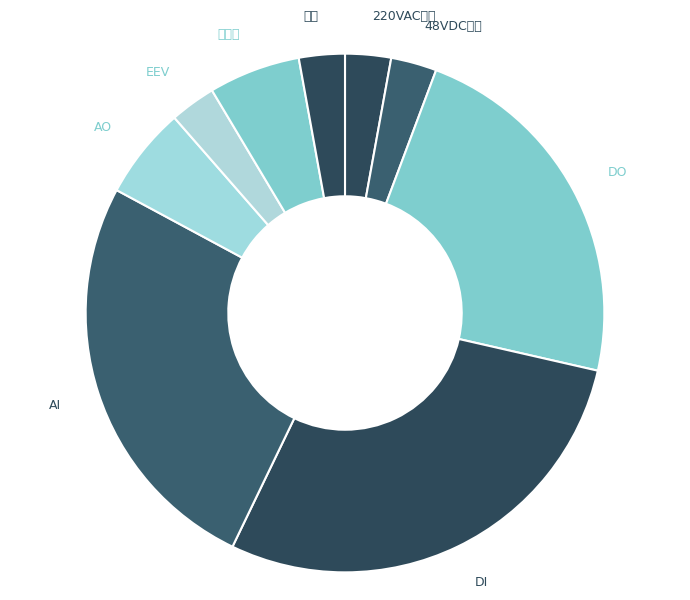

Which has a higher value, AI or DI?

DI